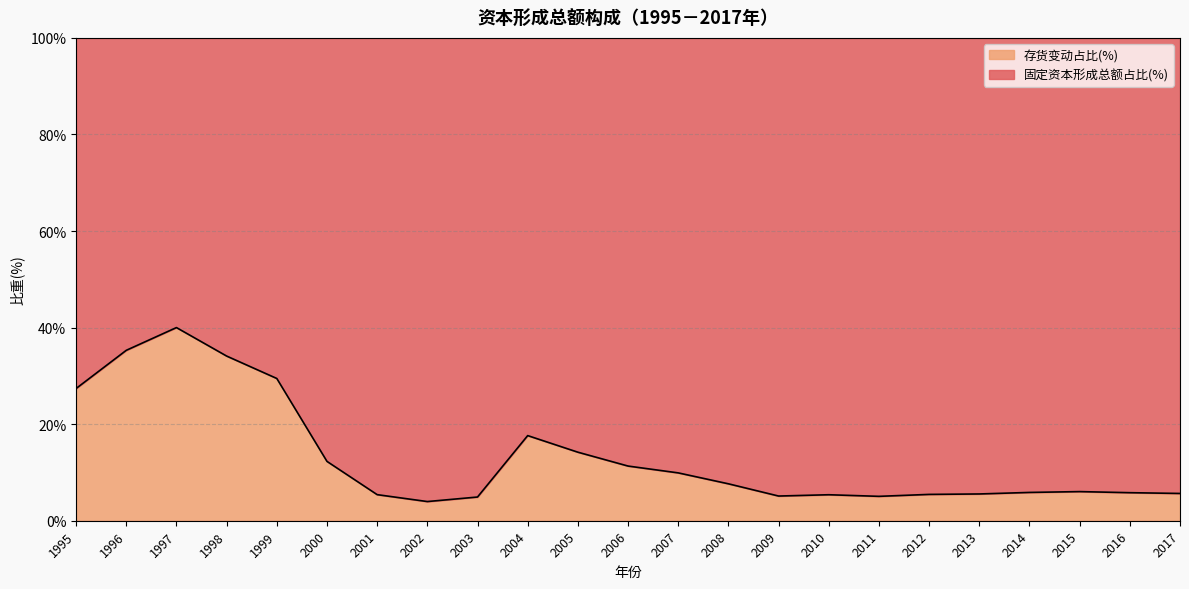

What is the ratio of the value at 1999 to the value at 2006?

2.6